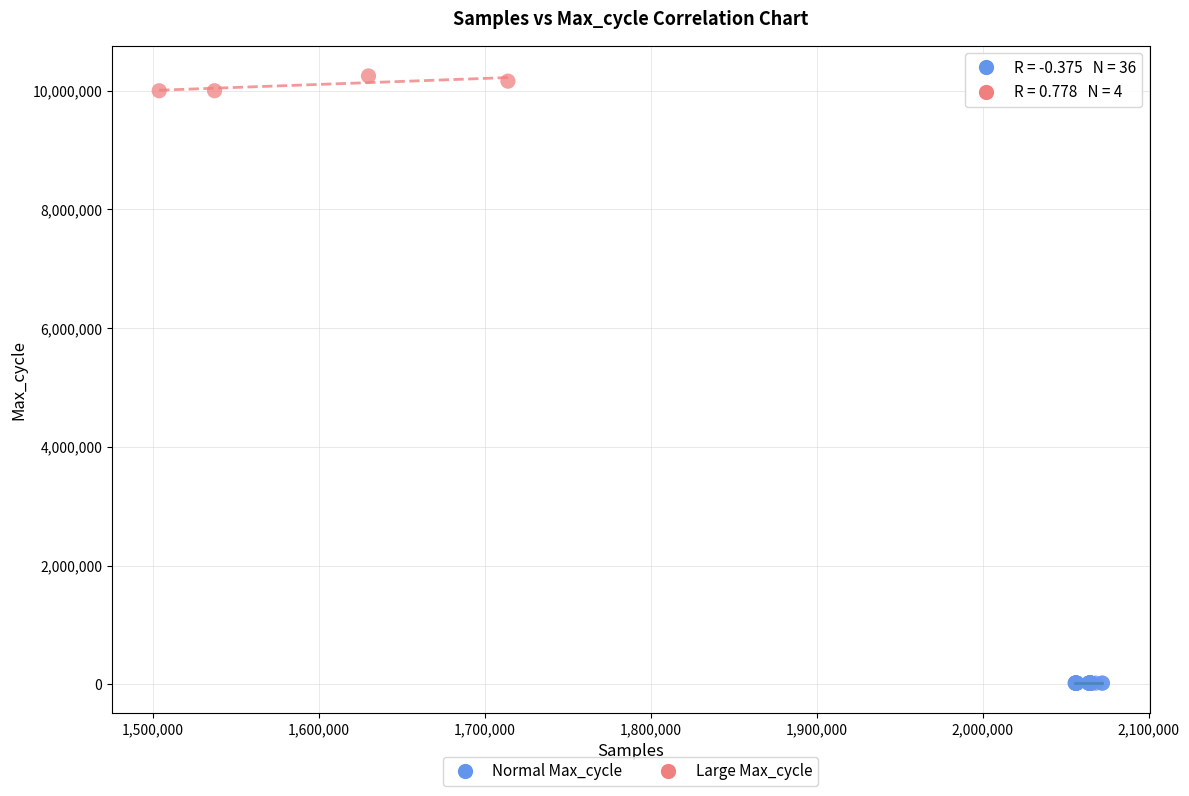

Which series contains the highest Y value?

Large Max_cycle